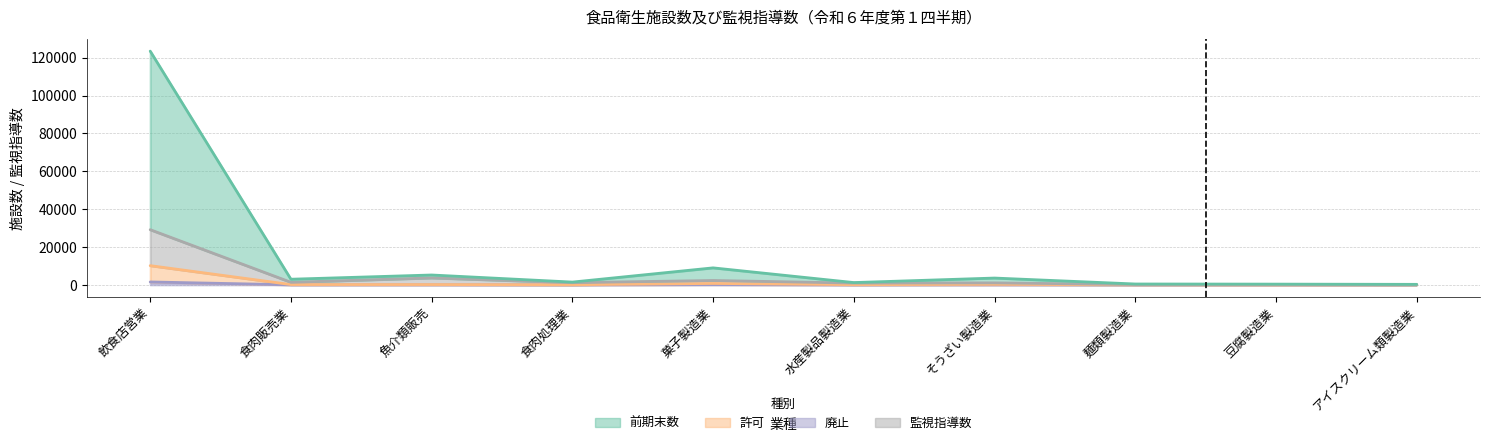

Which series changed the most between 食肉処理業 and 水産製品製造業?

廃止